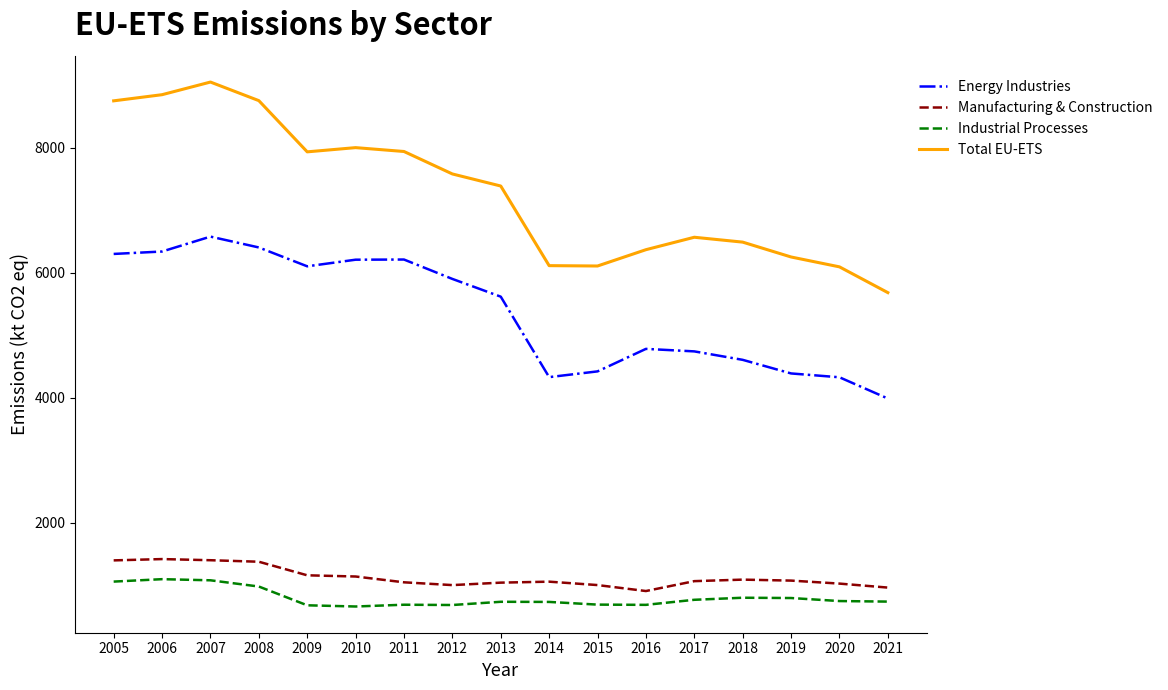

True or false: Total EU-ETS and Energy Industries cross at least once.

False